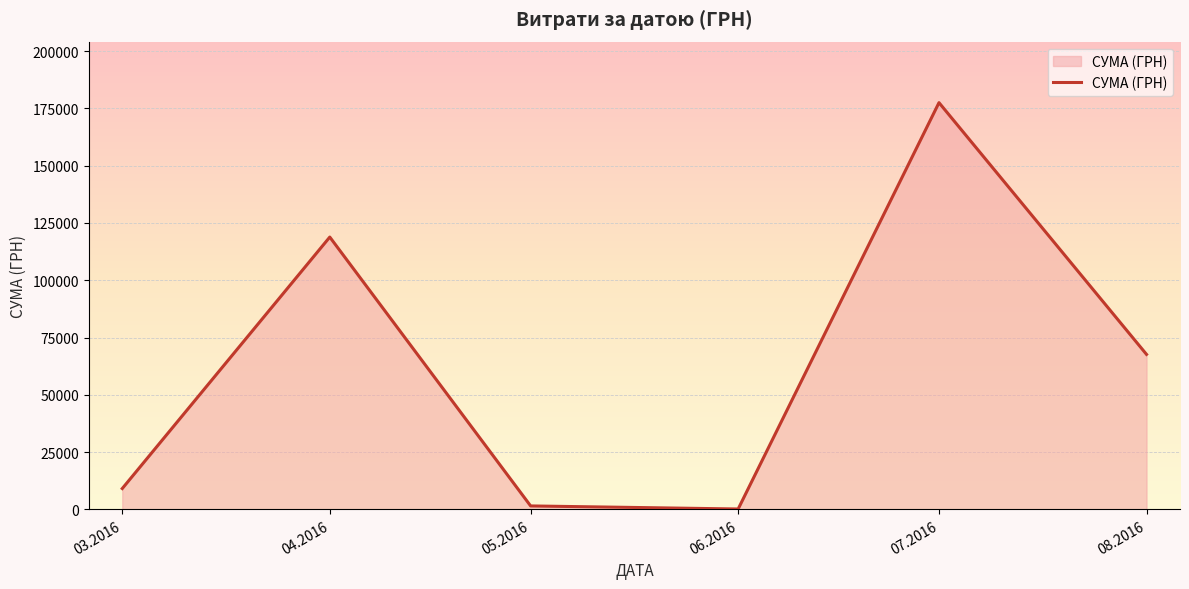

True or false: the data shows 177478.7 at 07.2016.

True